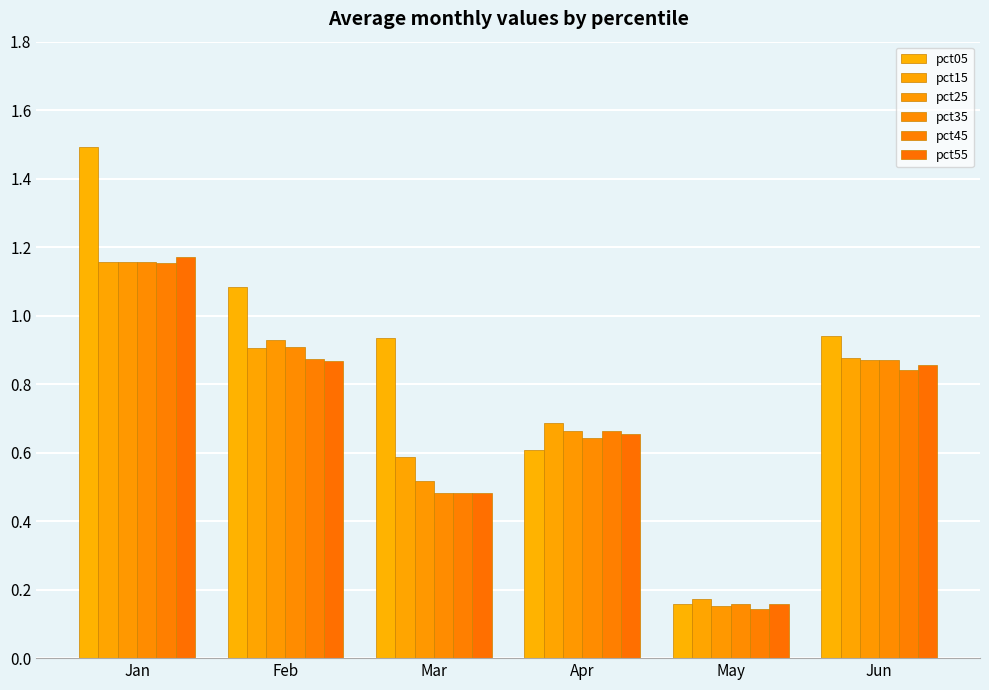

Reading left to right, list all the values displayed in this chart.

pct05: Jan=1.5	Feb=1.1	Mar=0.9	Apr=0.6	May=0.2	Jun=0.9
pct15: Jan=1.2	Feb=0.9	Mar=0.6	Apr=0.7	May=0.2	Jun=0.9
pct25: Jan=1.2	Feb=0.9	Mar=0.5	Apr=0.7	May=0.2	Jun=0.9
pct35: Jan=1.2	Feb=0.9	Mar=0.5	Apr=0.6	May=0.2	Jun=0.9
pct45: Jan=1.2	Feb=0.9	Mar=0.5	Apr=0.7	May=0.1	Jun=0.8
pct55: Jan=1.2	Feb=0.9	Mar=0.5	Apr=0.7	May=0.2	Jun=0.9